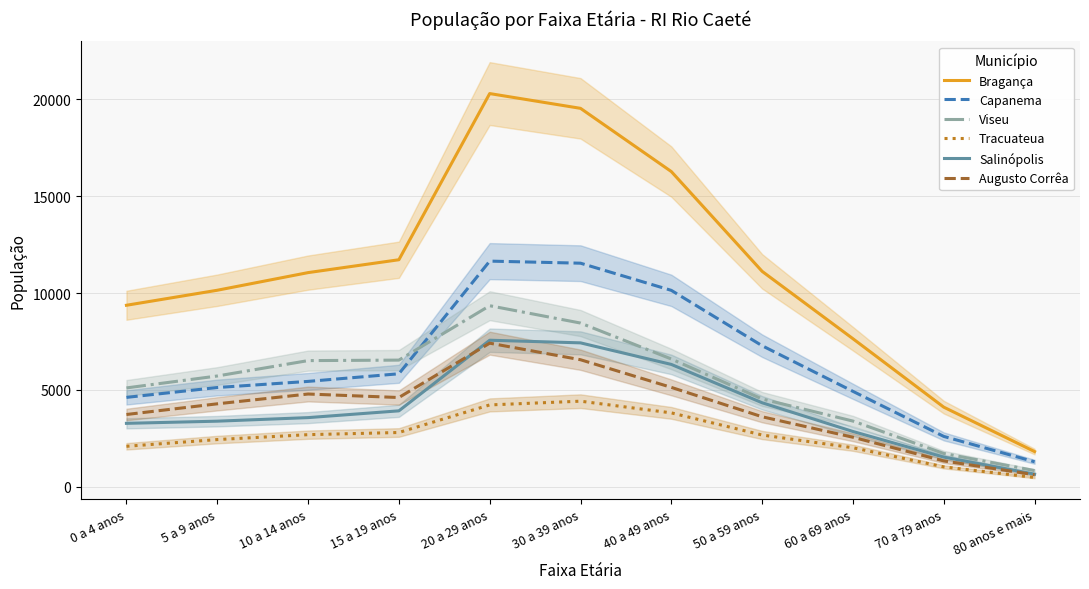

At how many categories does at least one series exceed 1796?

11